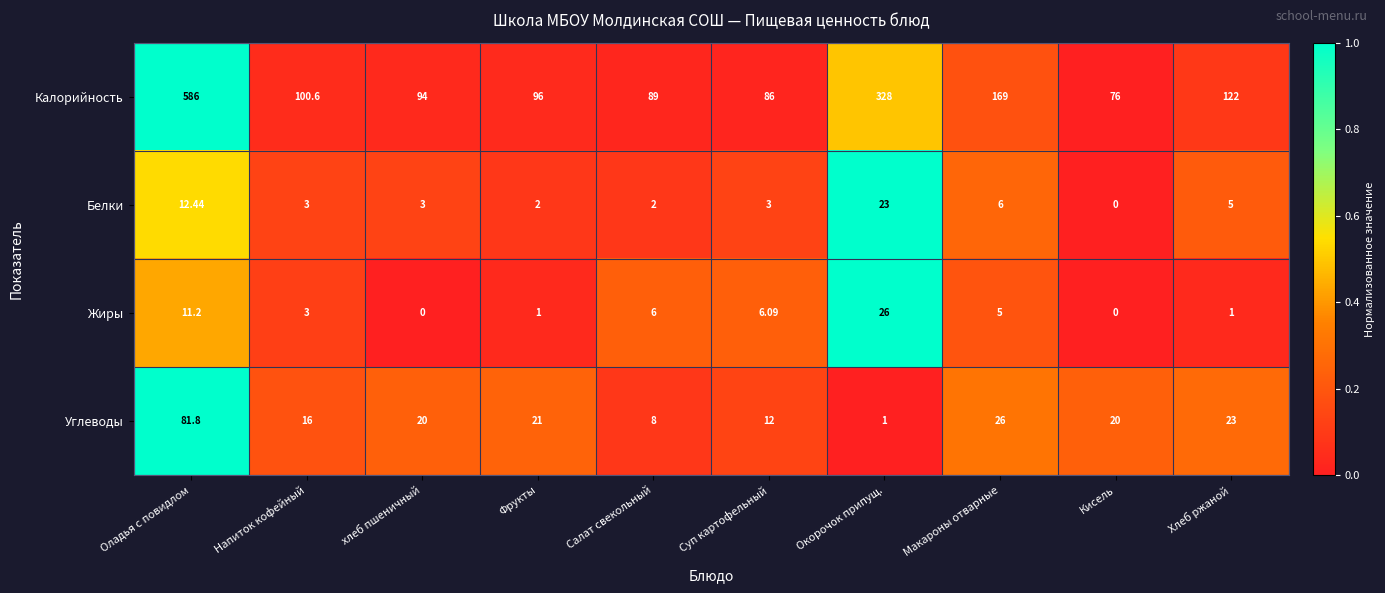

At which category is the sum across all series the highest?

Оладья с повидлом